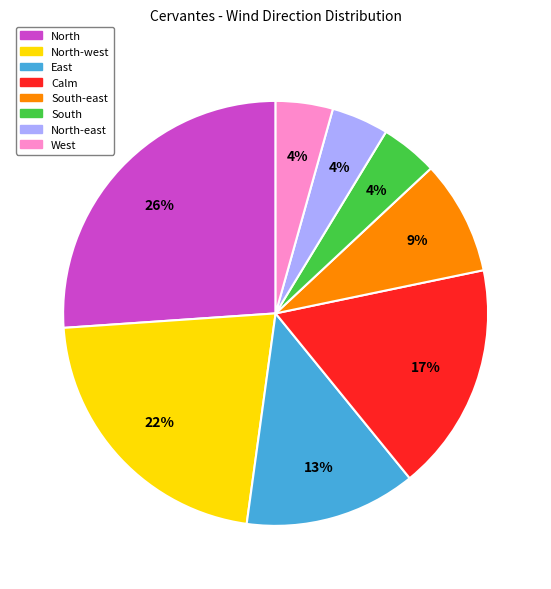

Between East and South-east, which is larger?

East